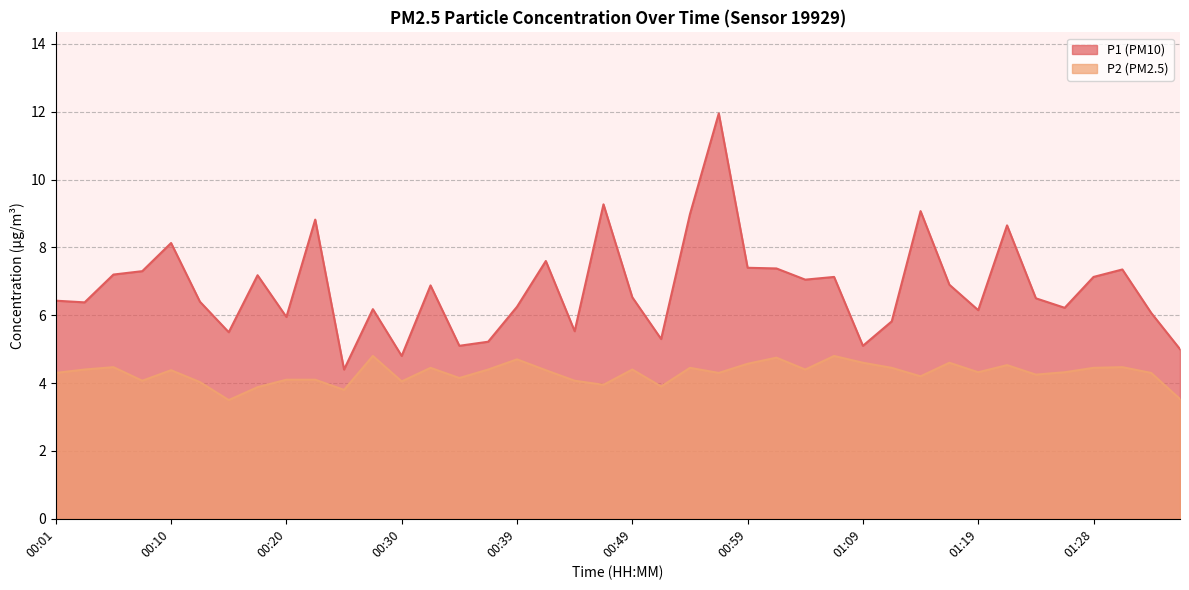

How many interior local peaks does the P2 series have?

12